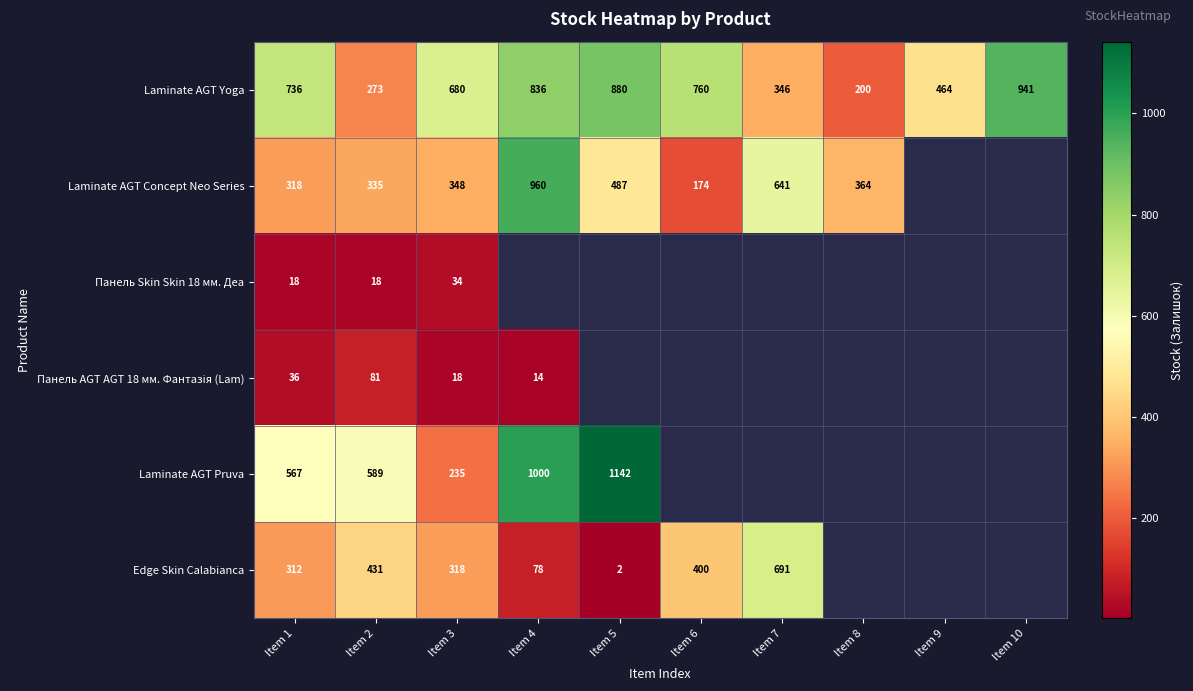

Between Item 10 and Item 9, which is larger?

Item 10